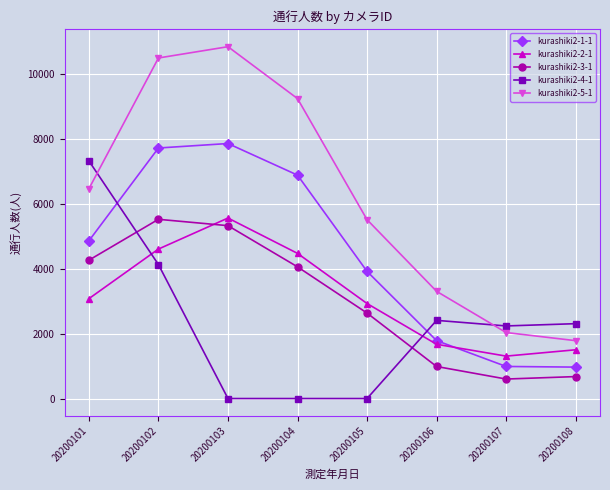

Is the value of kurashiki2-3-1 at 20200103 greater than the value of kurashiki2-5-1 at 20200104?

No